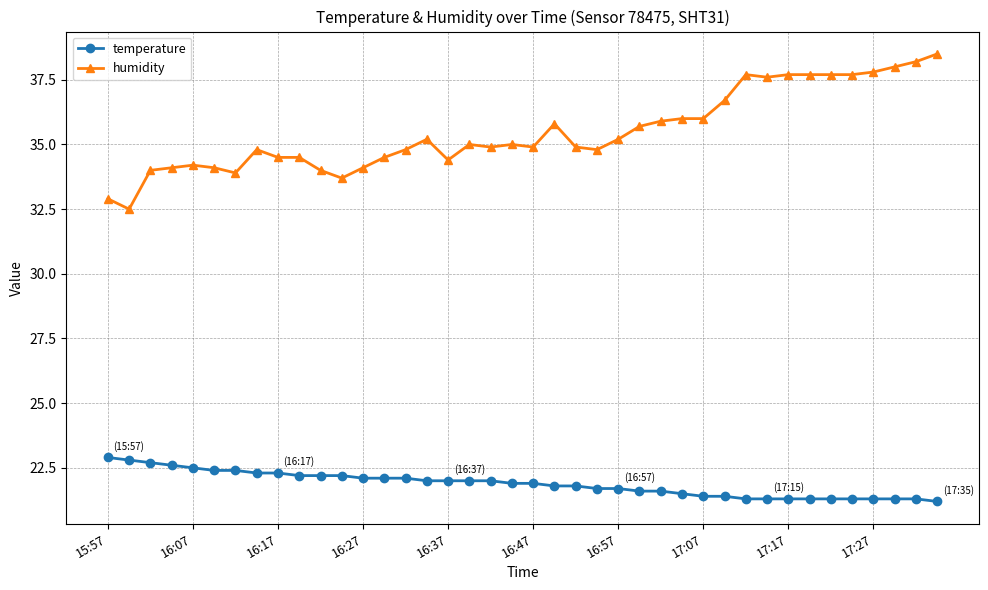

Reading left to right, extract all data points from this chart.

temperature: 22.9	22.8	22.7	22.6	22.5	22.4	22.4	22.3	22.3	22.2	22.2	22.2	22.1	22.1	22.1	22.0	22.0	22.0	22.0	21.9	21.9	21.8	21.8	21.7	21.7	21.6	21.6	21.5	21.4	21.4	21.3	21.3	21.3	21.3	21.3	21.3	21.3	21.3	21.3	21.2
humidity: 32.9	32.5	34.0	34.1	34.2	34.1	33.9	34.8	34.5	34.5	34.0	33.7	34.1	34.5	34.8	35.2	34.4	35.0	34.9	35.0	34.9	35.8	34.9	34.8	35.2	35.7	35.9	36.0	36.0	36.7	37.7	37.6	37.7	37.7	37.7	37.7	37.8	38.0	38.2	38.5